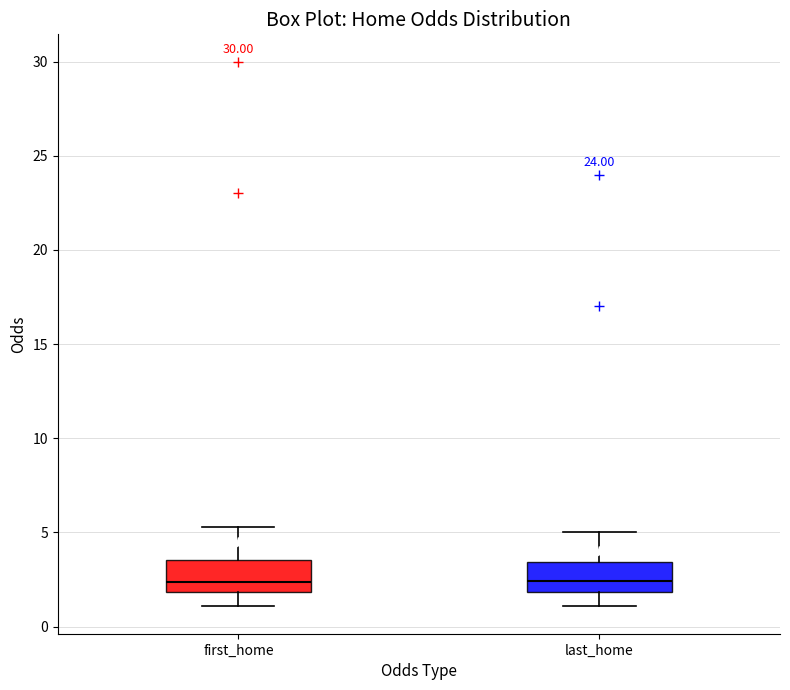

Where does the median line of the box for first_home sit on the y-axis? The values are not printed on the chart, so give them approximately, as read against the axis.

2.5